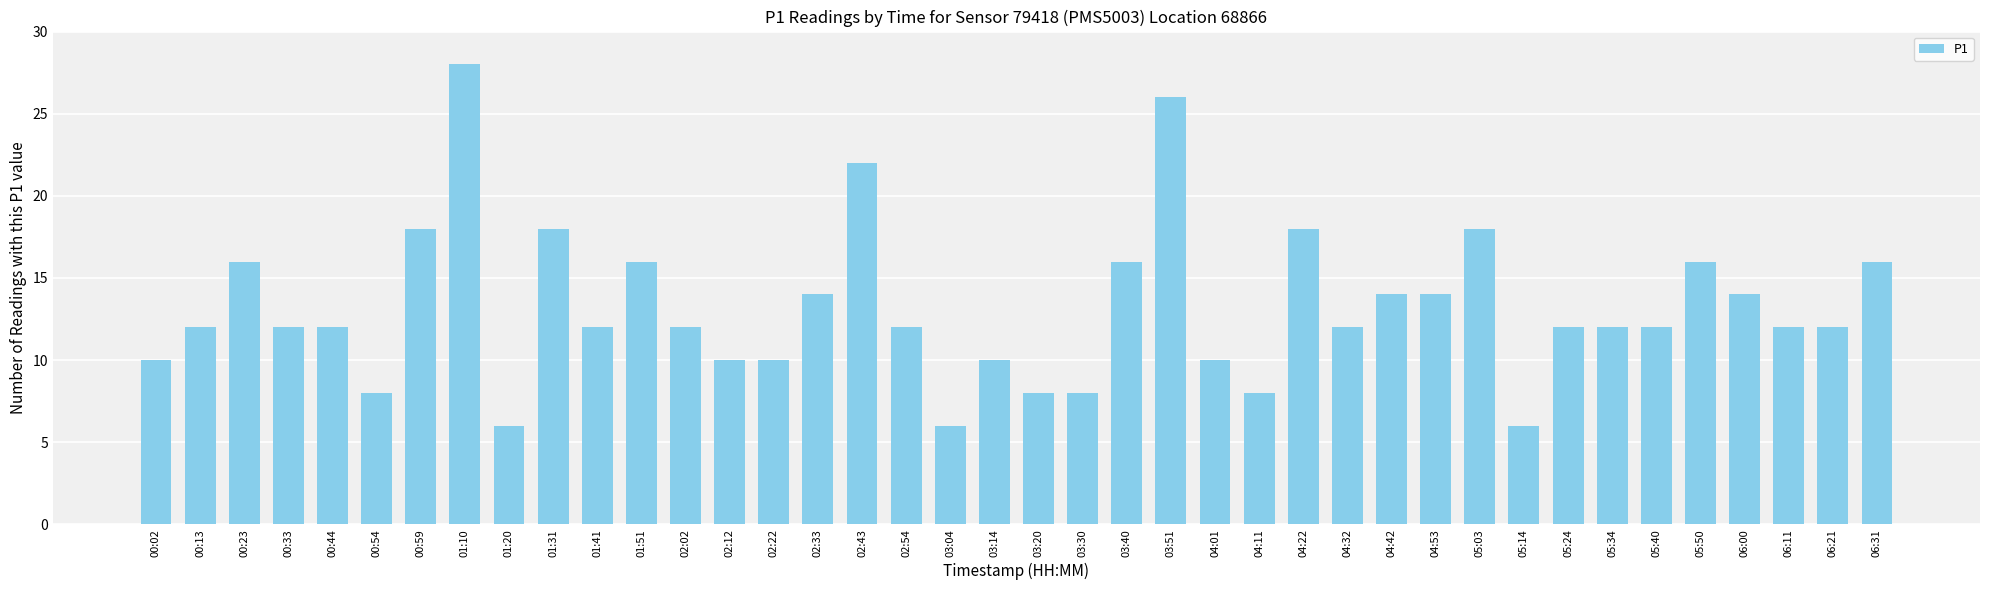

Between 04:22 and 01:41, which is larger?

04:22